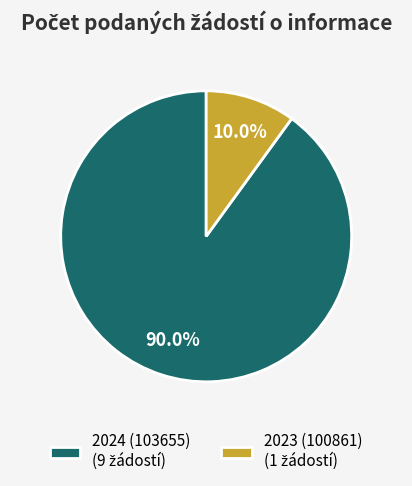

Rank the categories by value from lowest to highest.

2023 (100861), 2024 (103655)